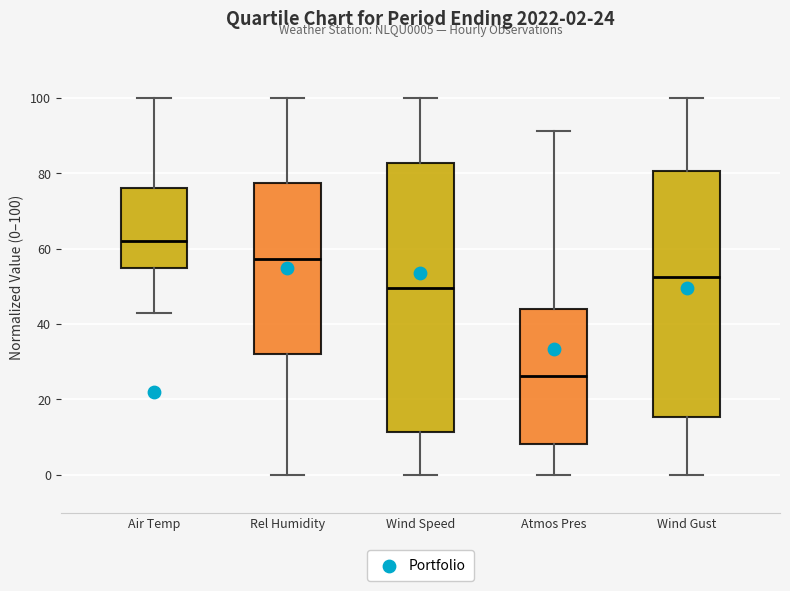

Which box is the tallest, from its lower edge to its upper edge?

Wind Speed